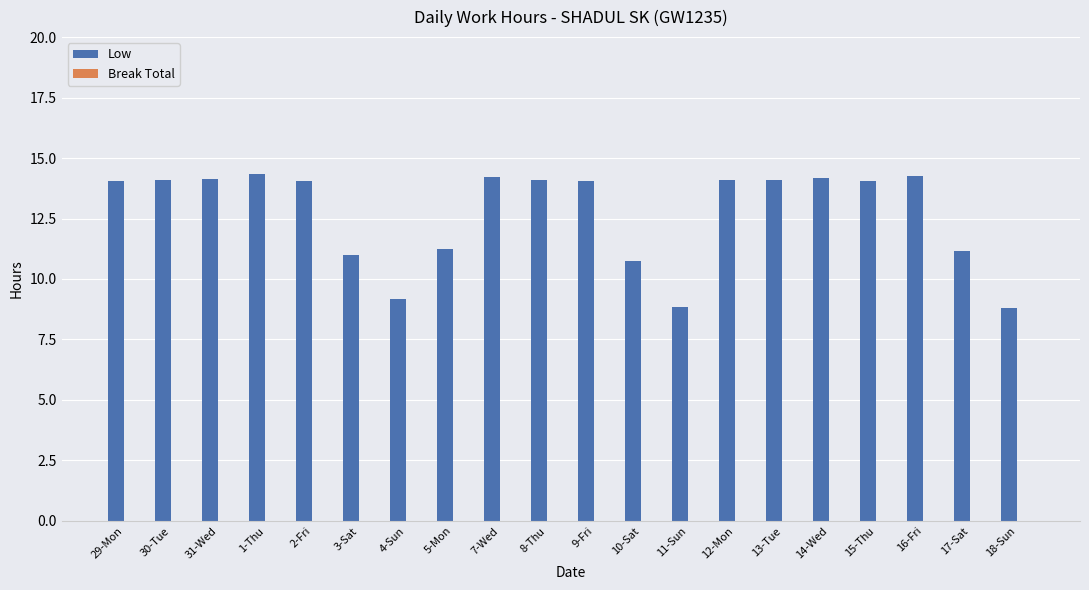

What is the value of the 17th bar from the left?

14.1